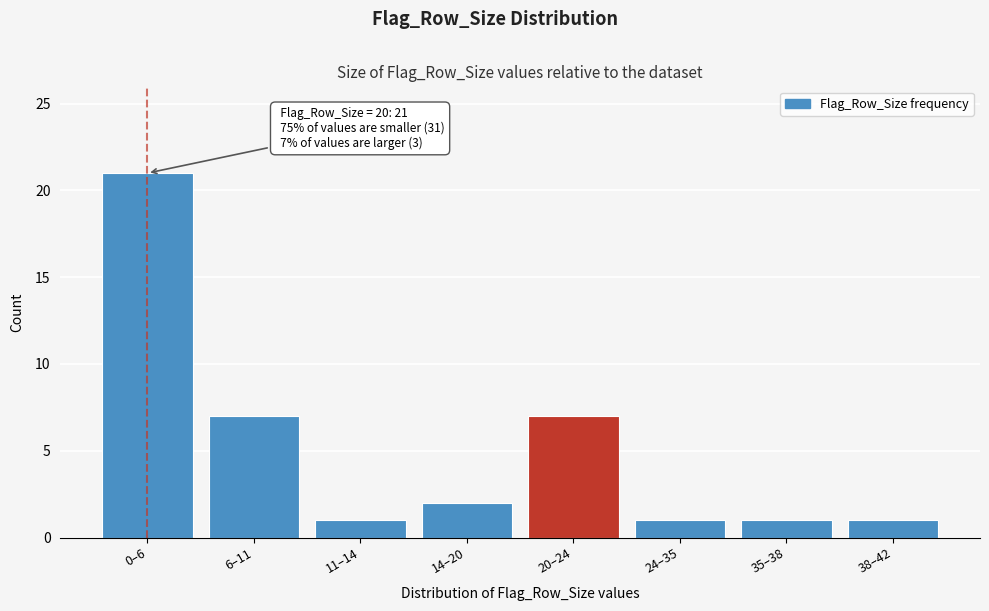

Reading right to left, extract all data points from this chart.

1	1	1	7	2	1	7	21